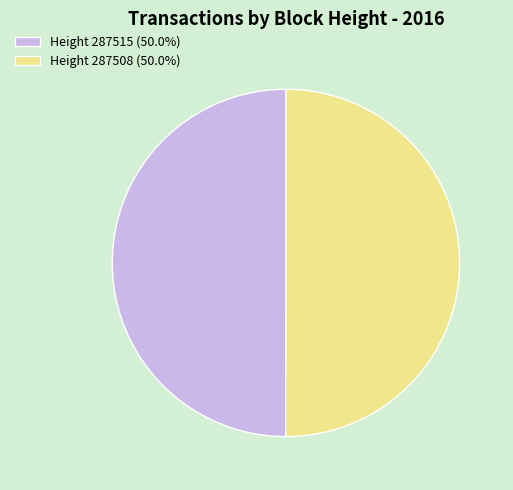

What is the ratio of the value at Height 287515 (50.0%) to the value at Height 287508 (50.0%)?

1.0